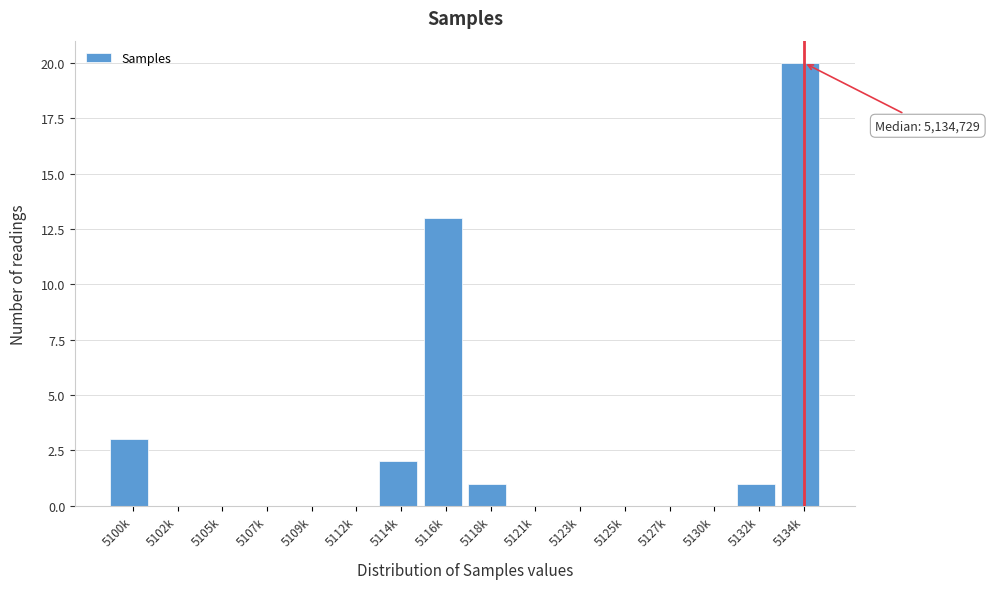

Reading left to right, what are all the values shown in this chart?

5100k=3	5102k=0	5105k=0	5107k=0	5109k=0	5112k=0	5114k=2	5116k=13	5118k=1	5121k=0	5123k=0	5125k=0	5127k=0	5130k=0	5132k=1	5134k=20